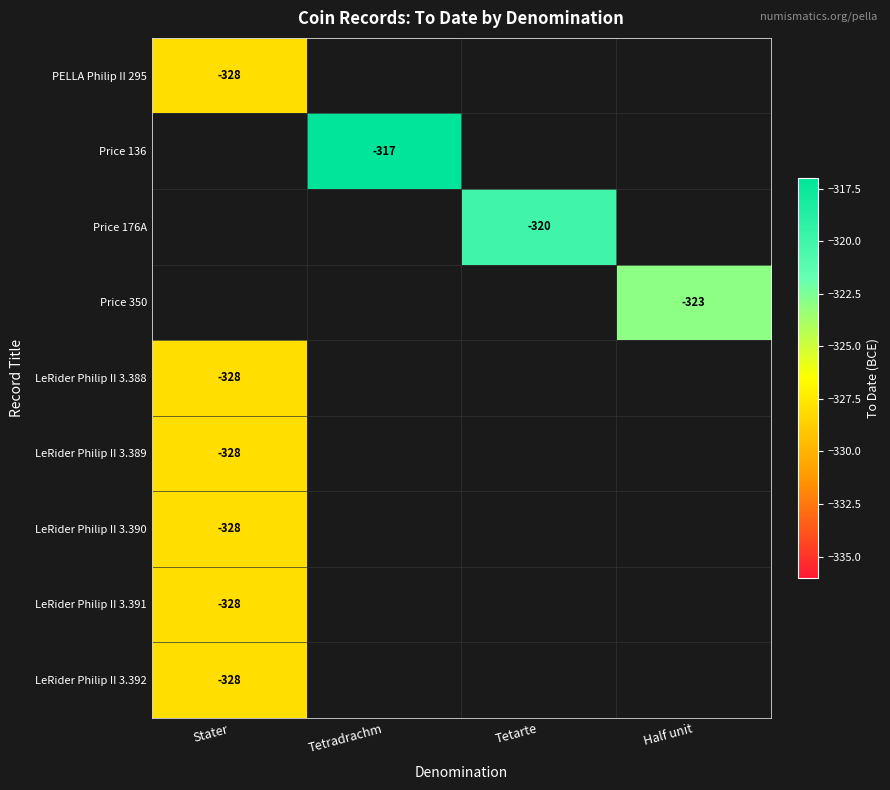

The value of LeRider Philip II 3.391 at Stater is -328. True or false?

True